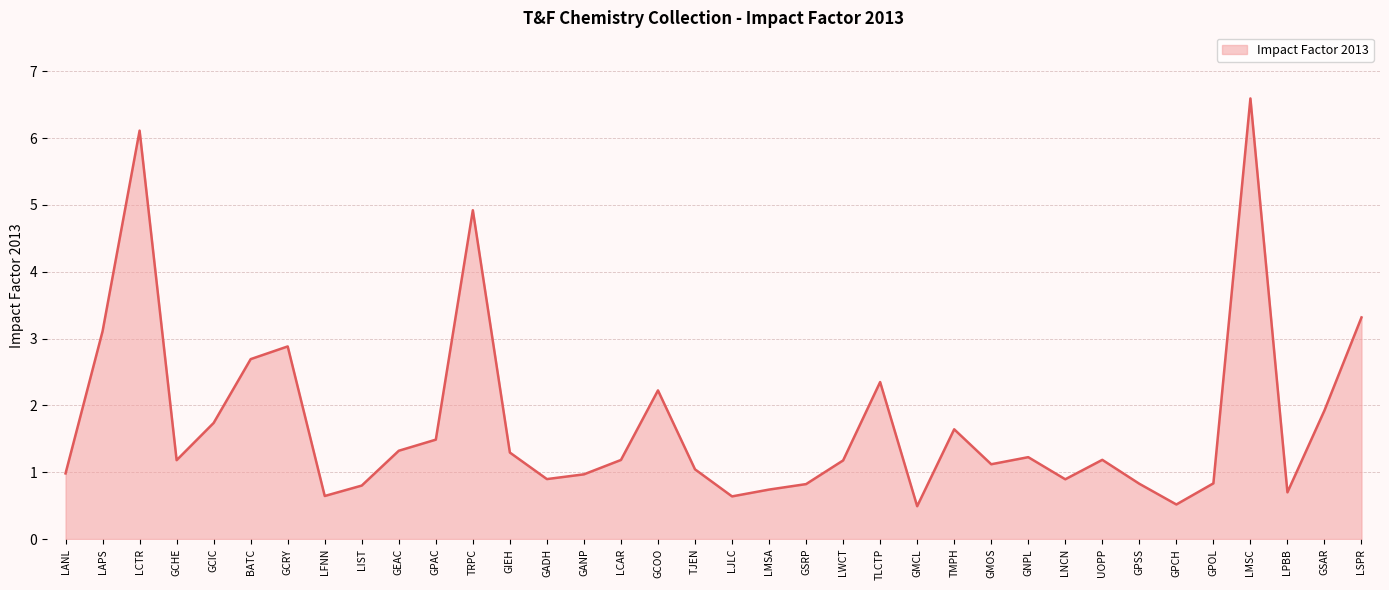

Reading left to right, transcribe all the data shown in this chart.

1.0	3.1	6.1	1.2	1.7	2.7	2.9	0.6	0.8	1.3	1.5	4.9	1.3	0.9	1.0	1.2	2.2	1.0	0.6	0.7	0.8	1.2	2.3	0.5	1.6	1.1	1.2	0.9	1.2	0.8	0.5	0.8	6.6	0.7	1.9	3.3